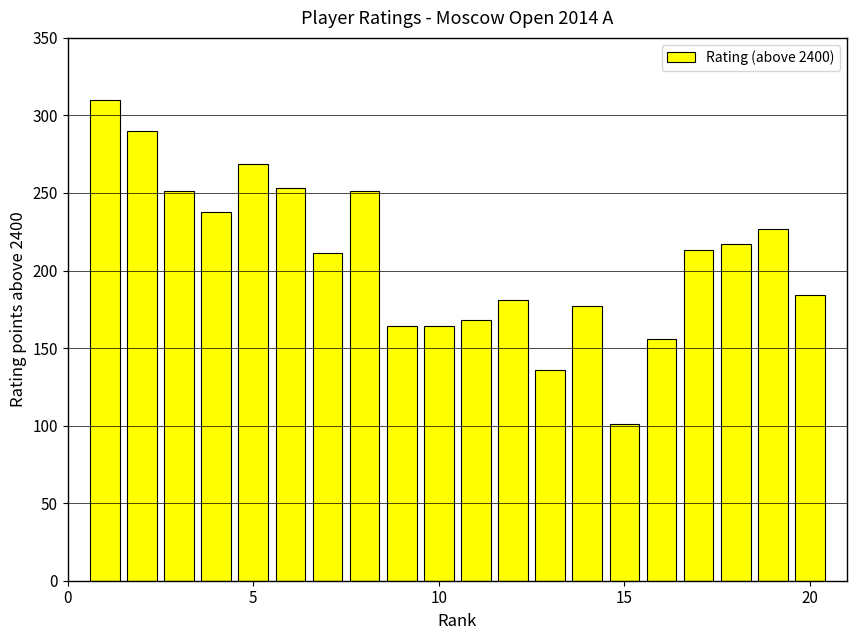

What is the maximum value shown in the chart?

310